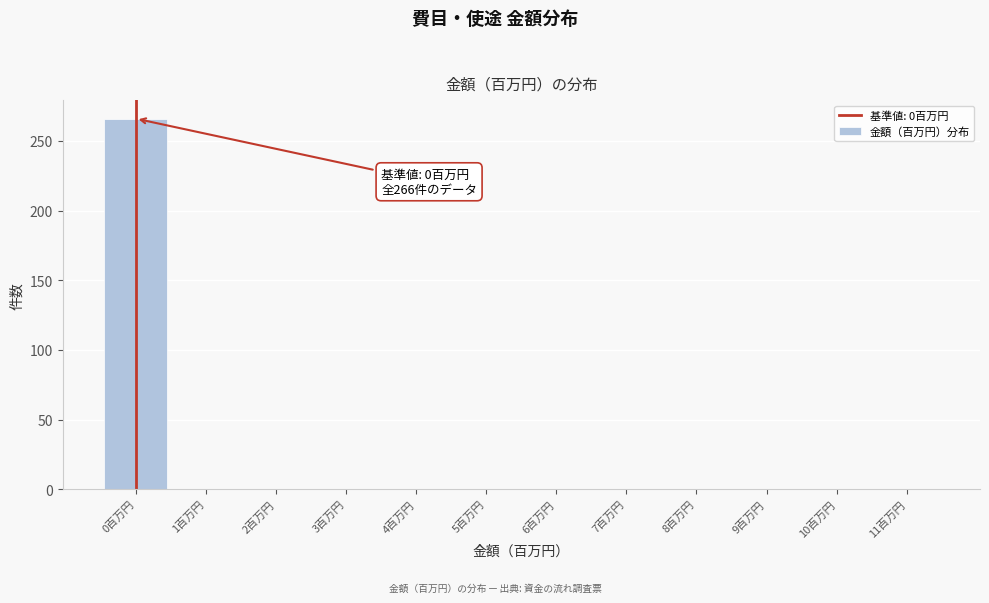

Reading left to right, what are all the values shown in this chart?

0百万円=266	1百万円=0	2百万円=0	3百万円=0	4百万円=0	5百万円=0	6百万円=0	7百万円=0	8百万円=0	9百万円=0	10百万円=0	11百万円=0